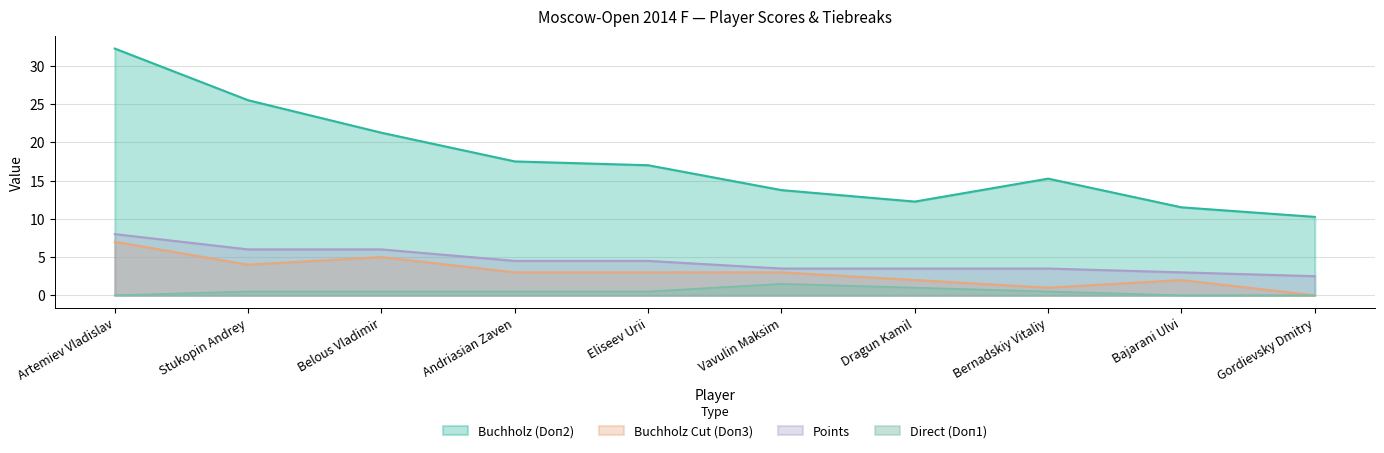

What is the value of the Direct (Doп1) point at the 7th from the left?

1.0